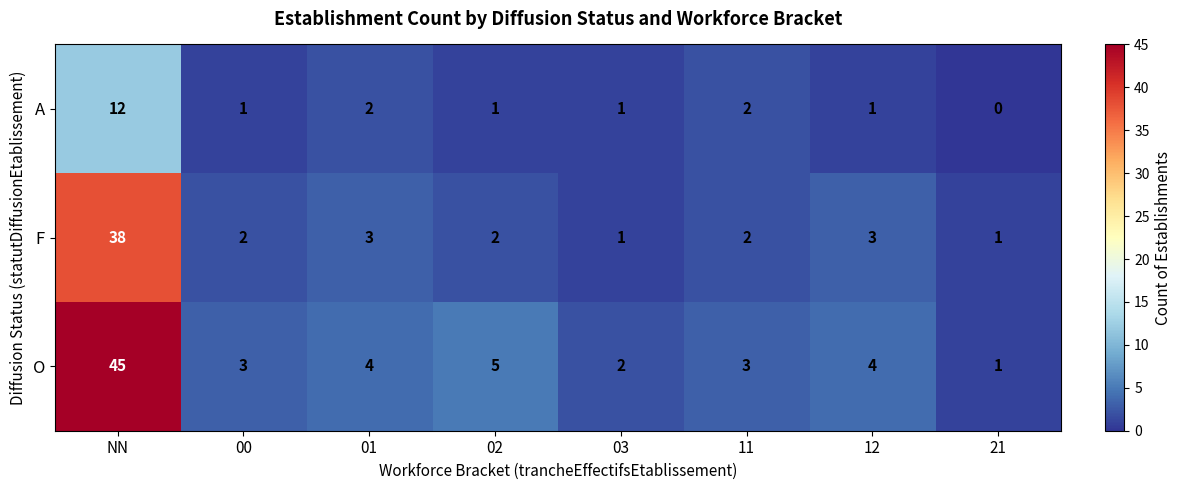

Reading left to right, list all the values displayed in this chart.

A: 12	1	2	1	1	2	1	0
F: 38	2	3	2	1	2	3	1
O: 45	3	4	5	2	3	4	1